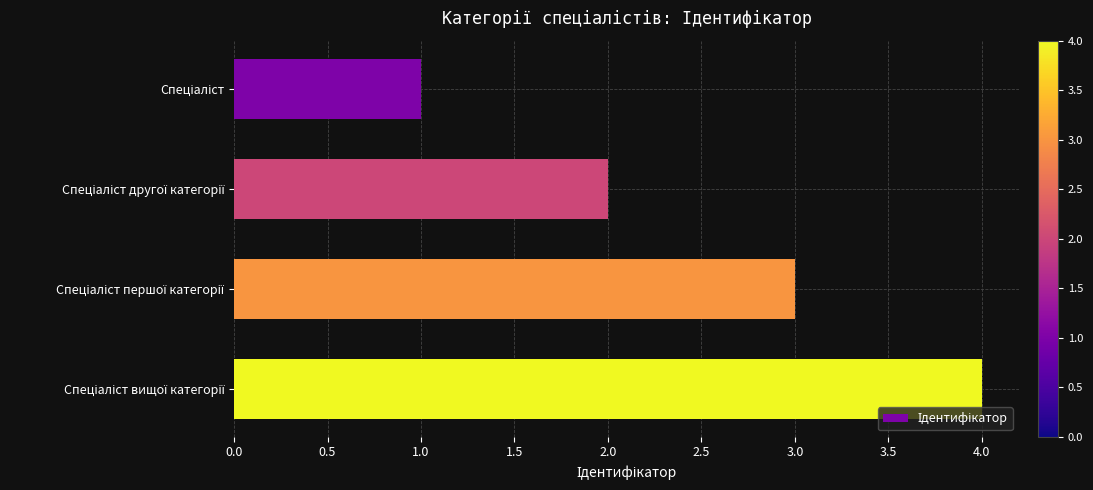

What is the greatest value displayed?

4